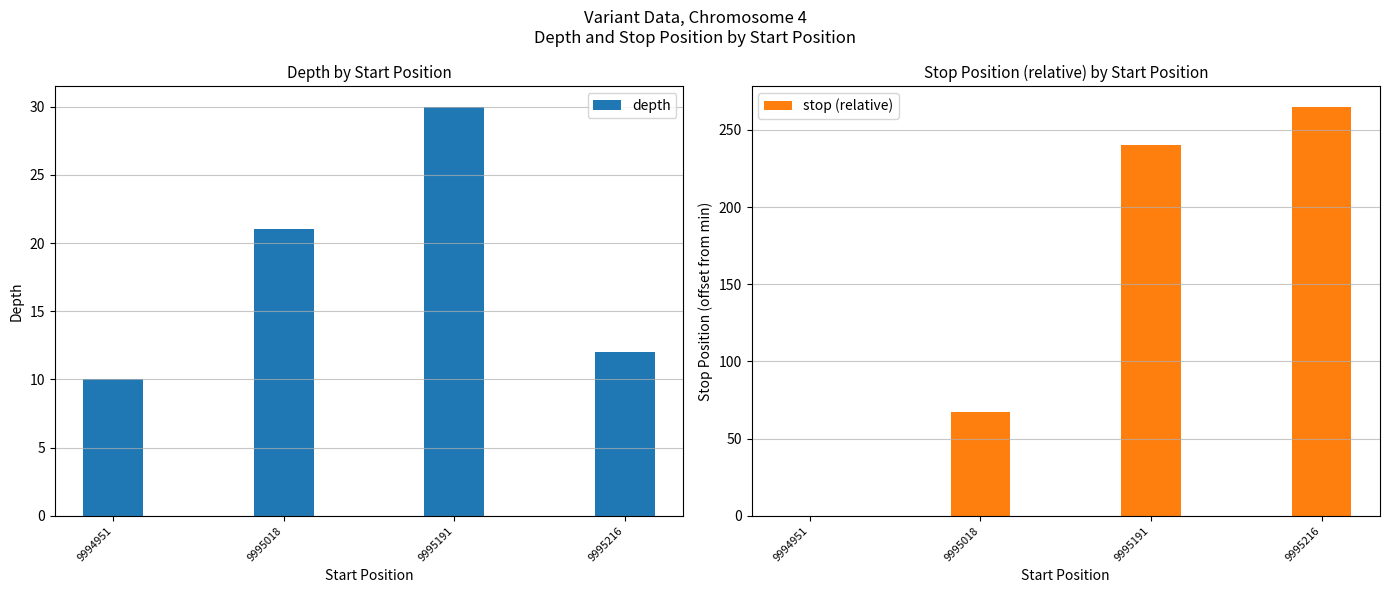

Is the value of stop (relative) at 9995216 greater than the value of depth at 9995191?

Yes